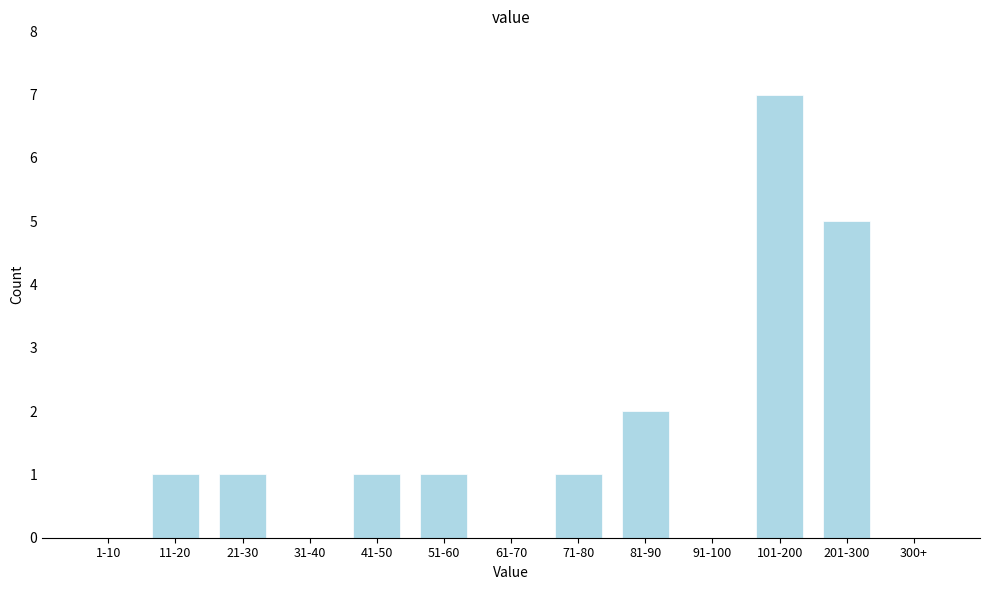

What is the maximum value shown in the chart?

7